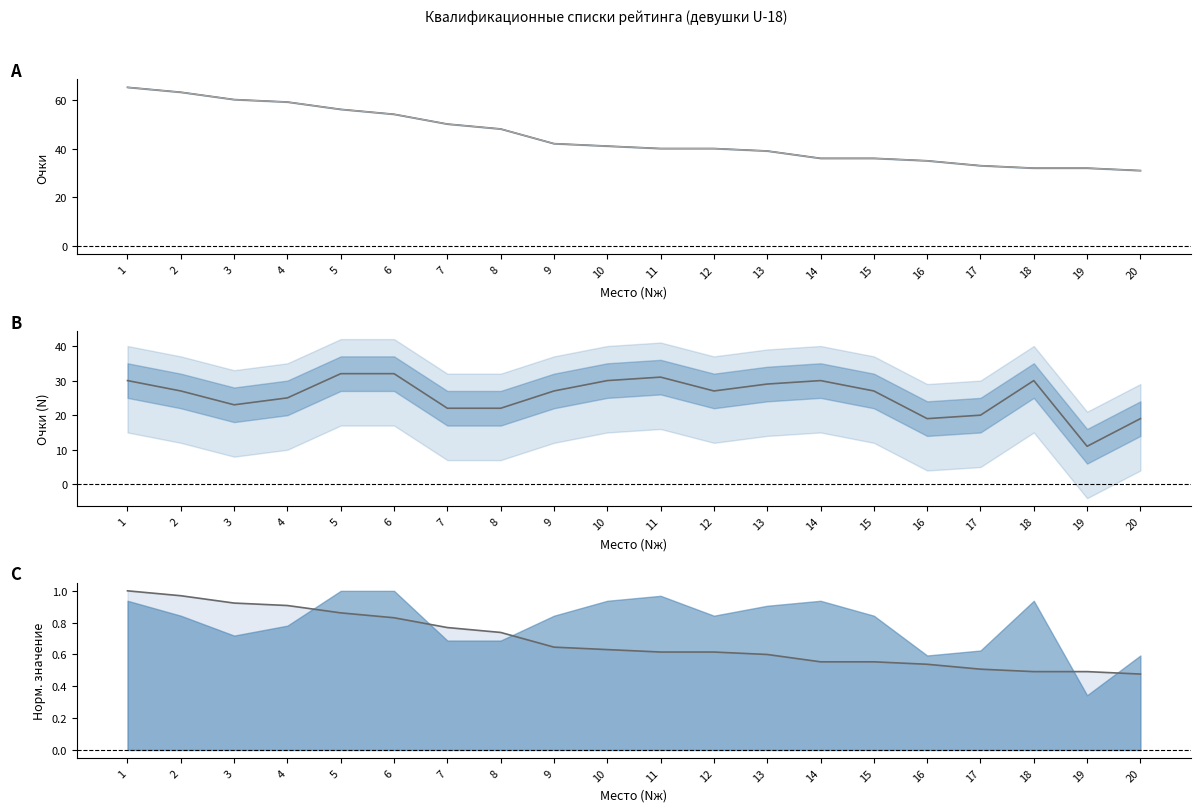

What is the value of the Rж point at the 9th from the left?

42.0